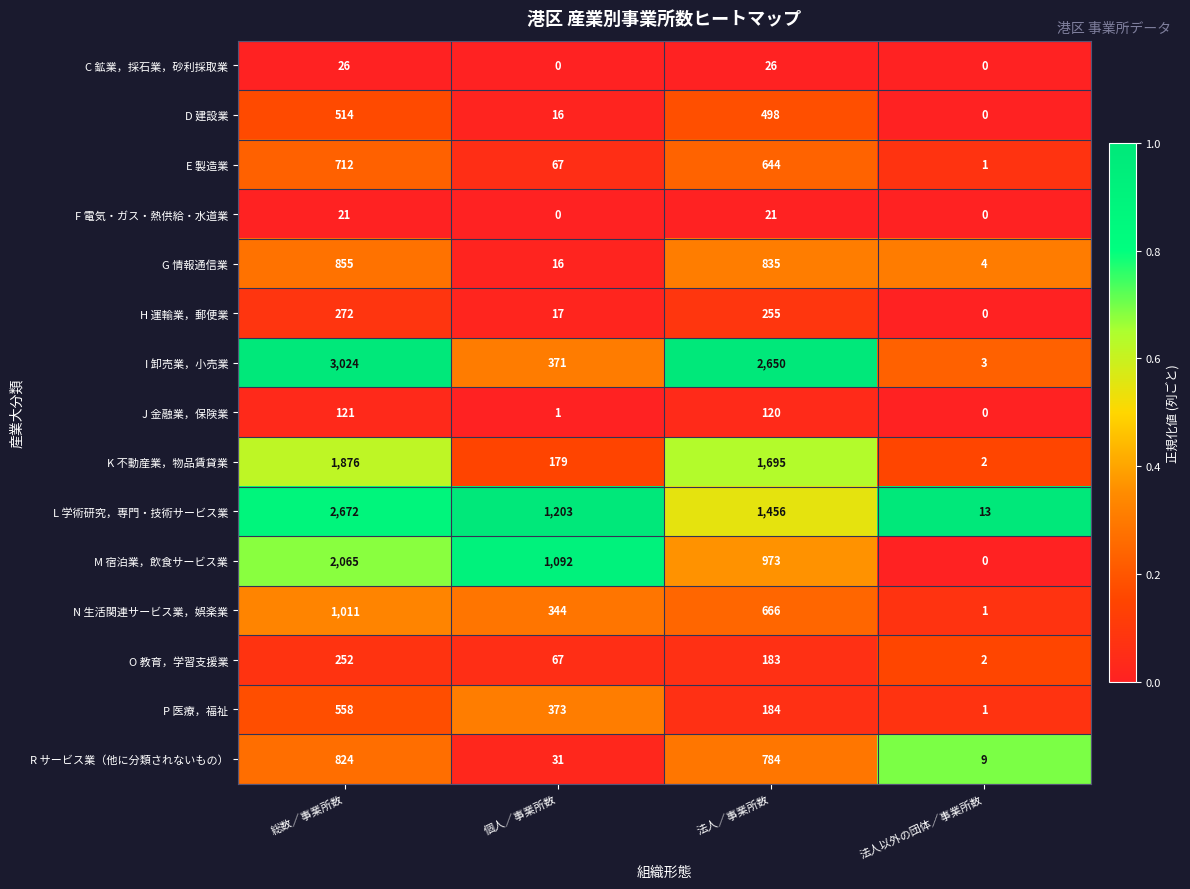

Count the number of categories in the chart.

4